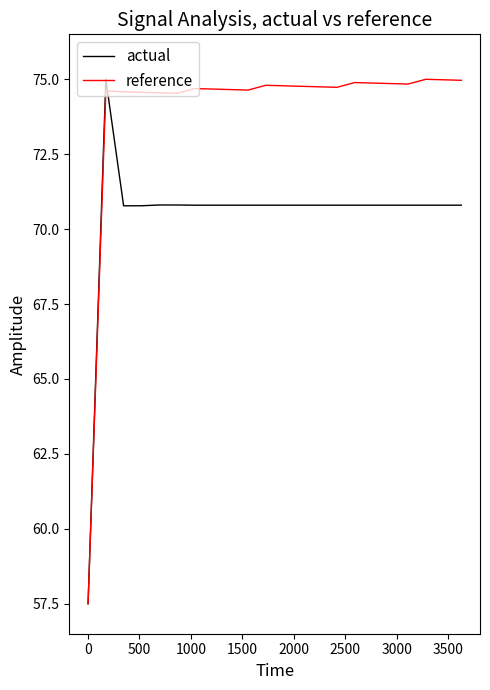

Count the number of data series in this chart.

2